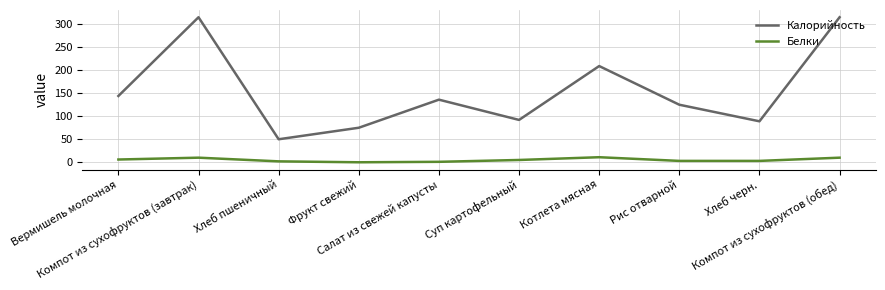

Which series has the largest range (max minus min)?

Калорийность